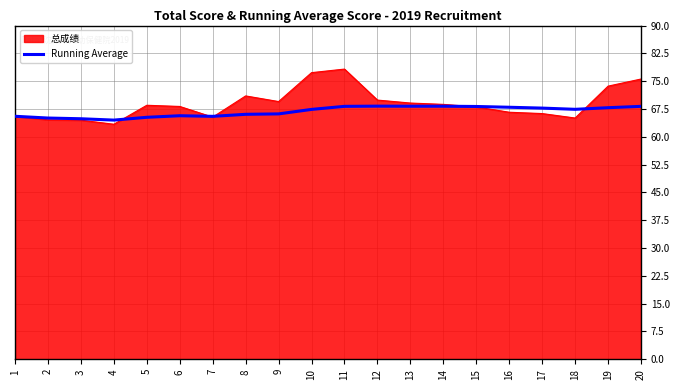

Which category has the lowest value across all series?

4